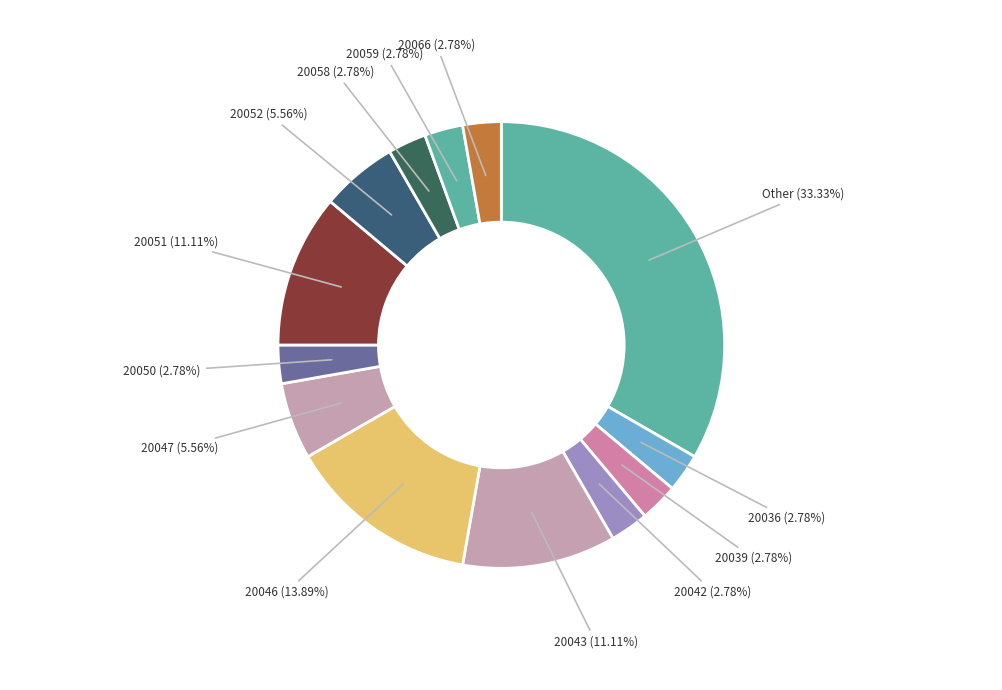

Count the number of slices in the pie.

13